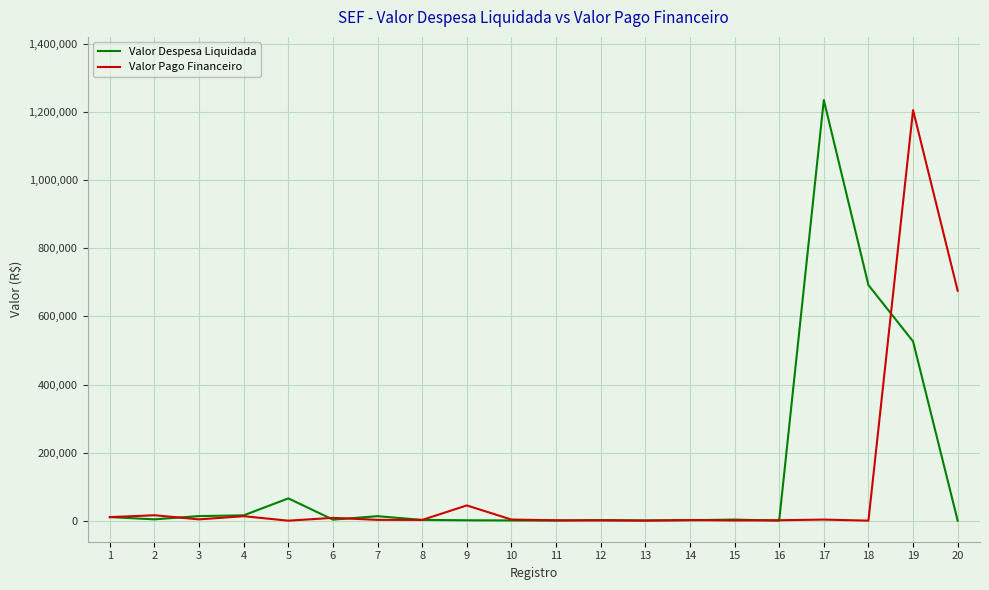

True or false: Valor Pago Financeiro has a value of 675532.3 at 20.

True